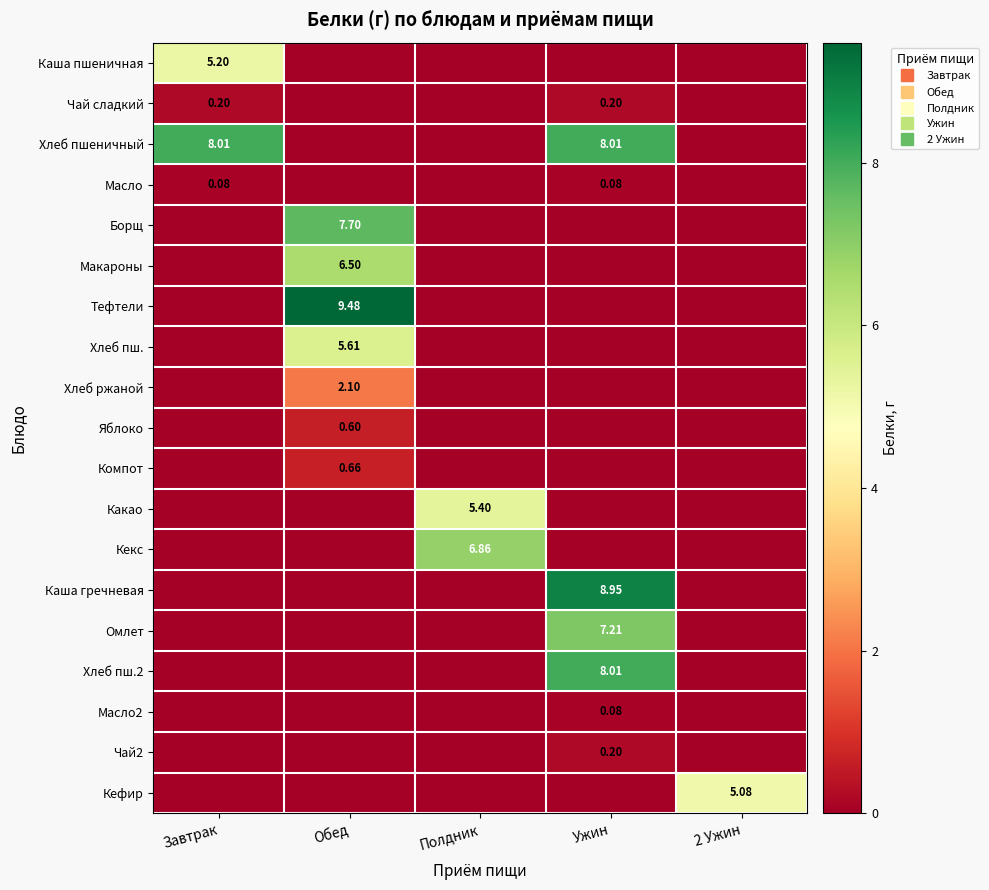

How many data points does each series have?

5